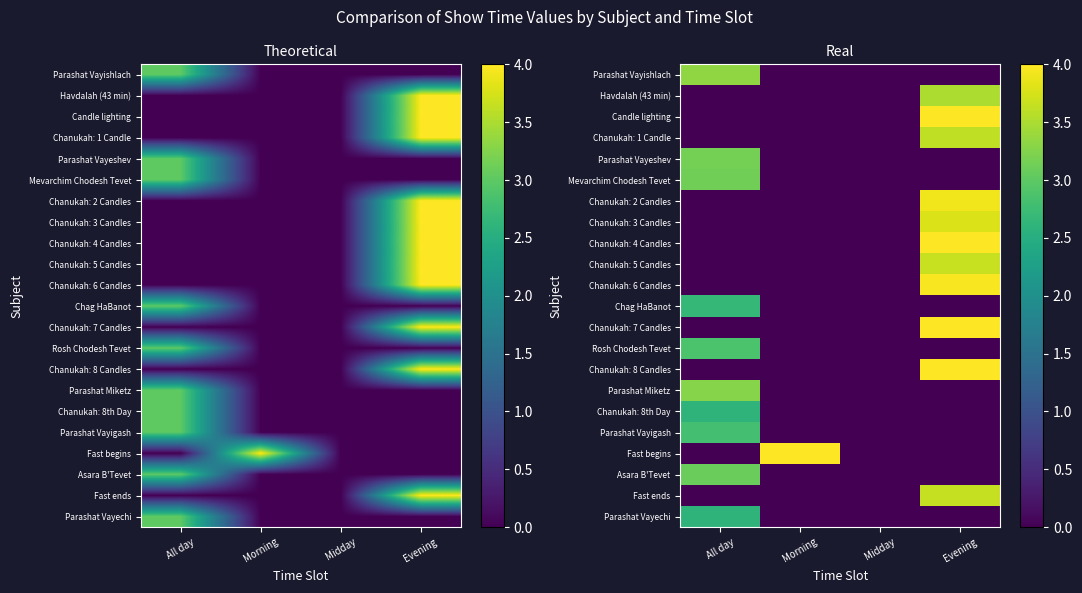

What is the highest value of the Chanukah: 8 Candles series?

4.0